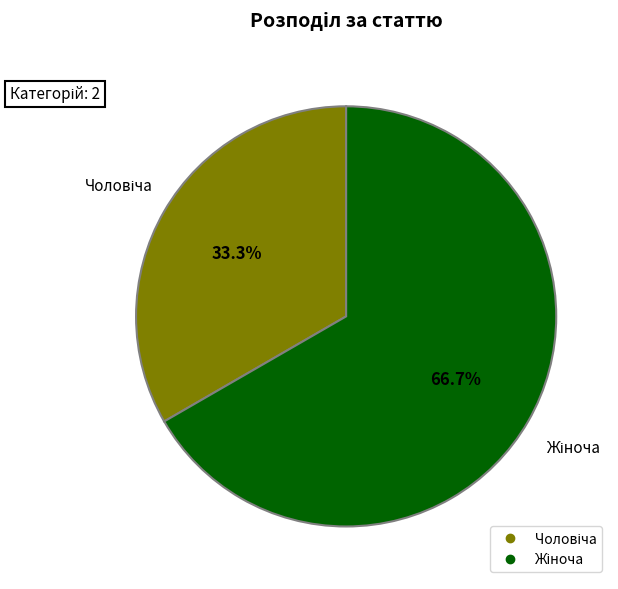

Is there any slice that represents more than half of the pie?

Yes